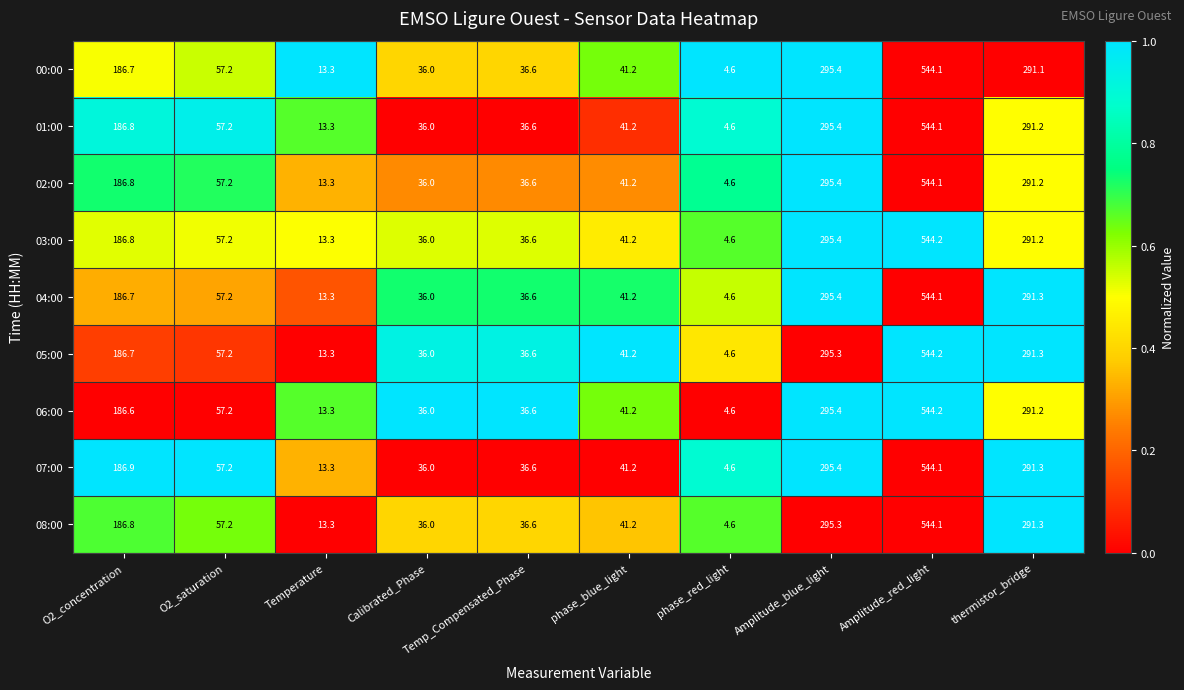

What is the difference between the maximum and minimum values in the 01:00 series?

539.5